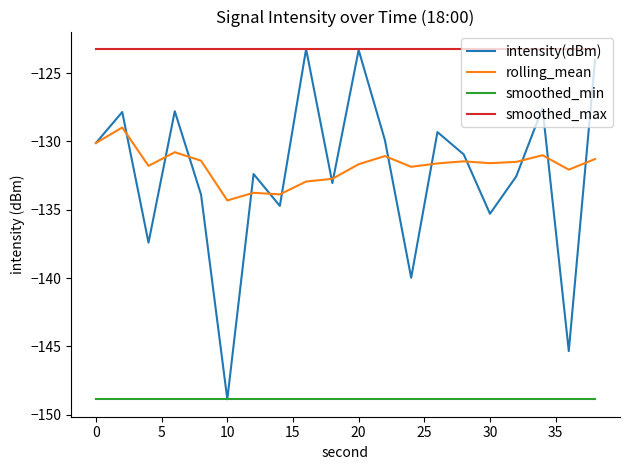

Which series has the widest spread of values?

intensity(dBm)